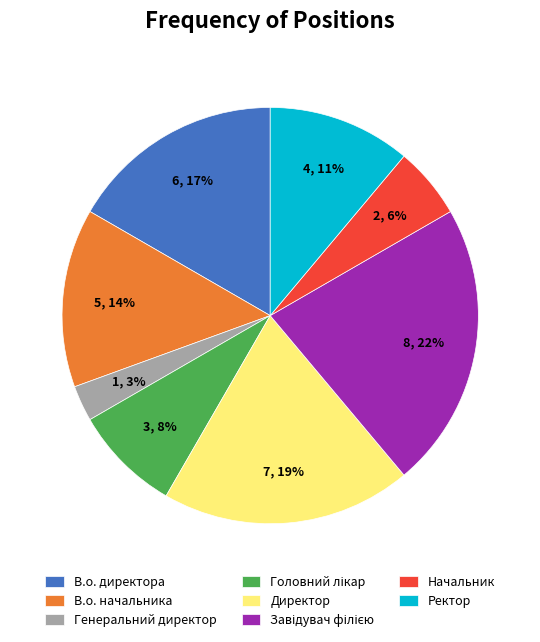

Is the sum of Начальник and В.о. директора greater than half?

No